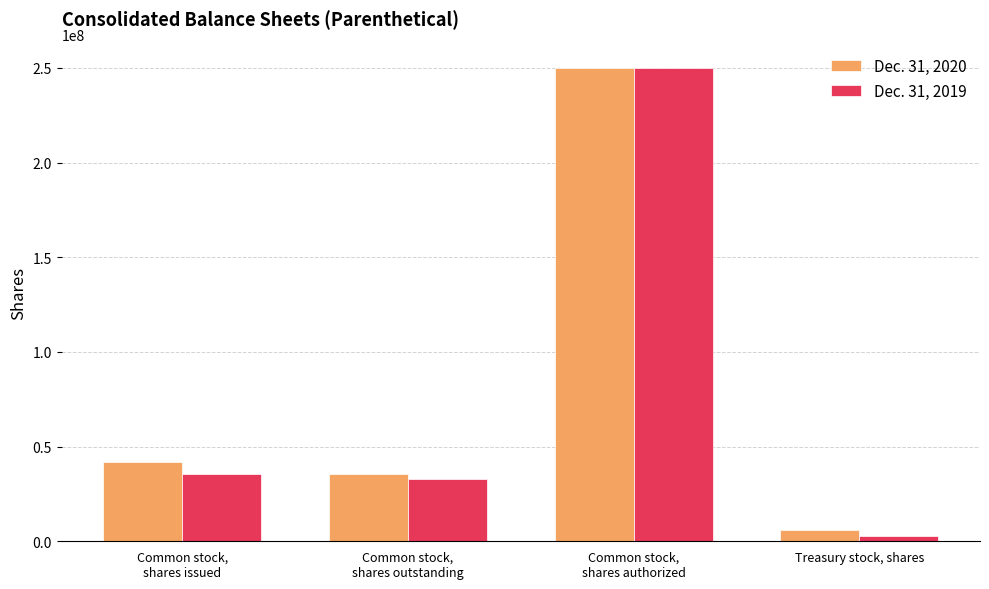

Reading left to right, extract all data points from this chart.

Dec. 31, 2020: Common stock,
shares issued=41936784	Common stock,
shares outstanding=35762926	Common stock,
shares authorized=250000000	Treasury stock, shares=6173858
Dec. 31, 2019: Common stock,
shares issued=35764943	Common stock,
shares outstanding=32974714	Common stock,
shares authorized=250000000	Treasury stock, shares=2790229